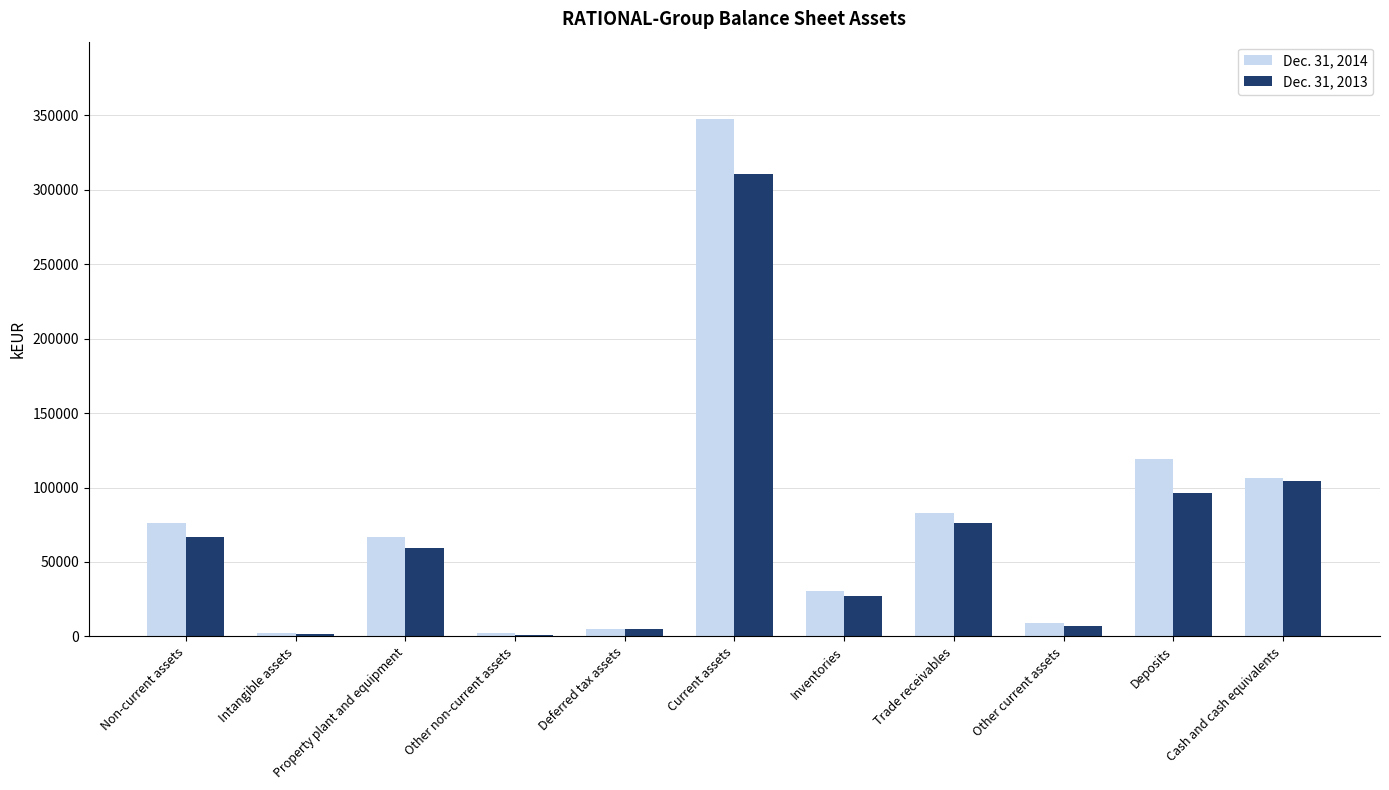

Which series has the largest total across all categories?

Dec. 31, 2014